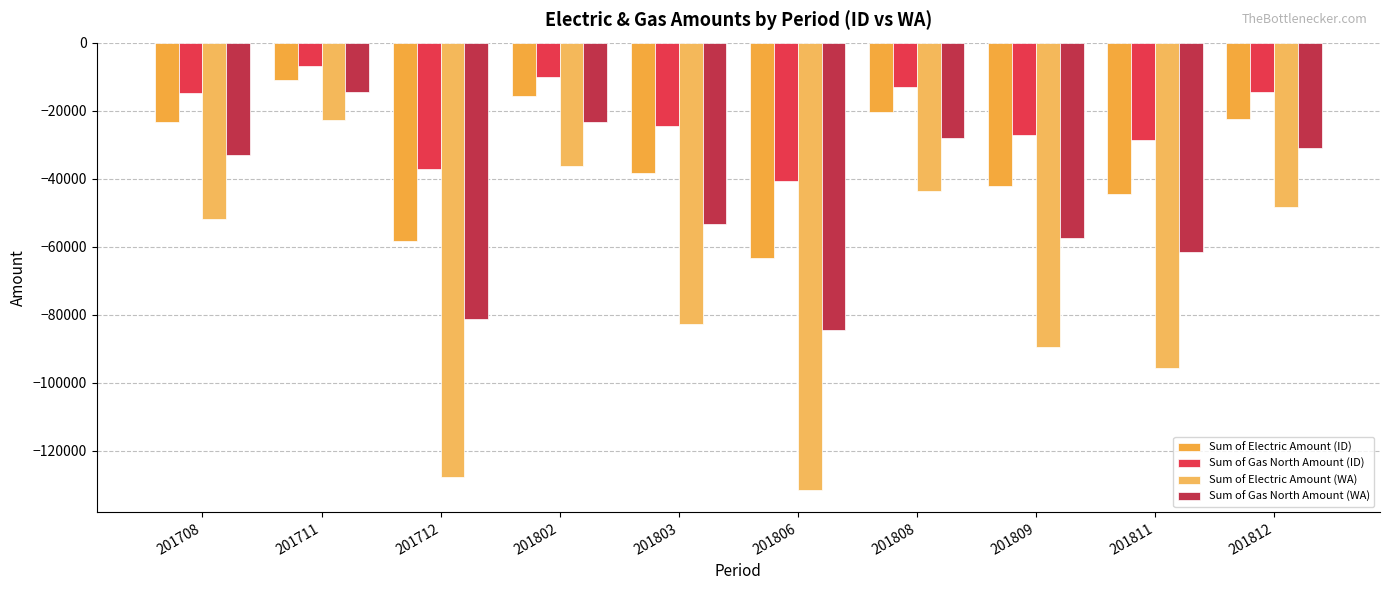

How many distinct data groups are displayed?

4